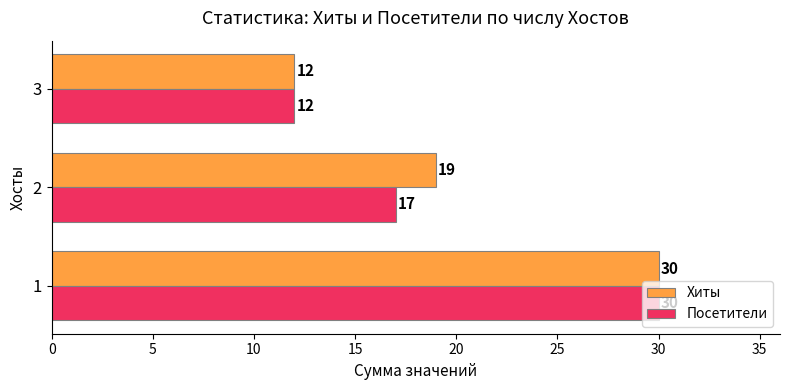

List the series in order of their overall mean, highest first.

Хиты, Посетители